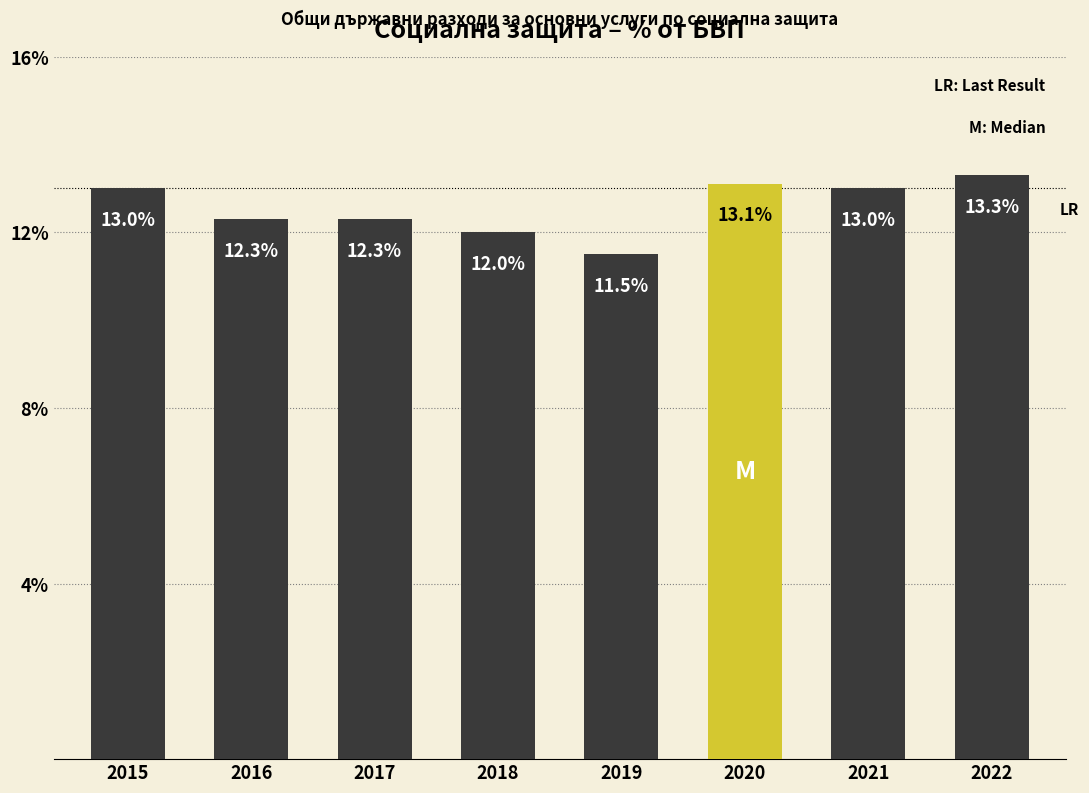

Where is the data nearest to the value 12?

2018